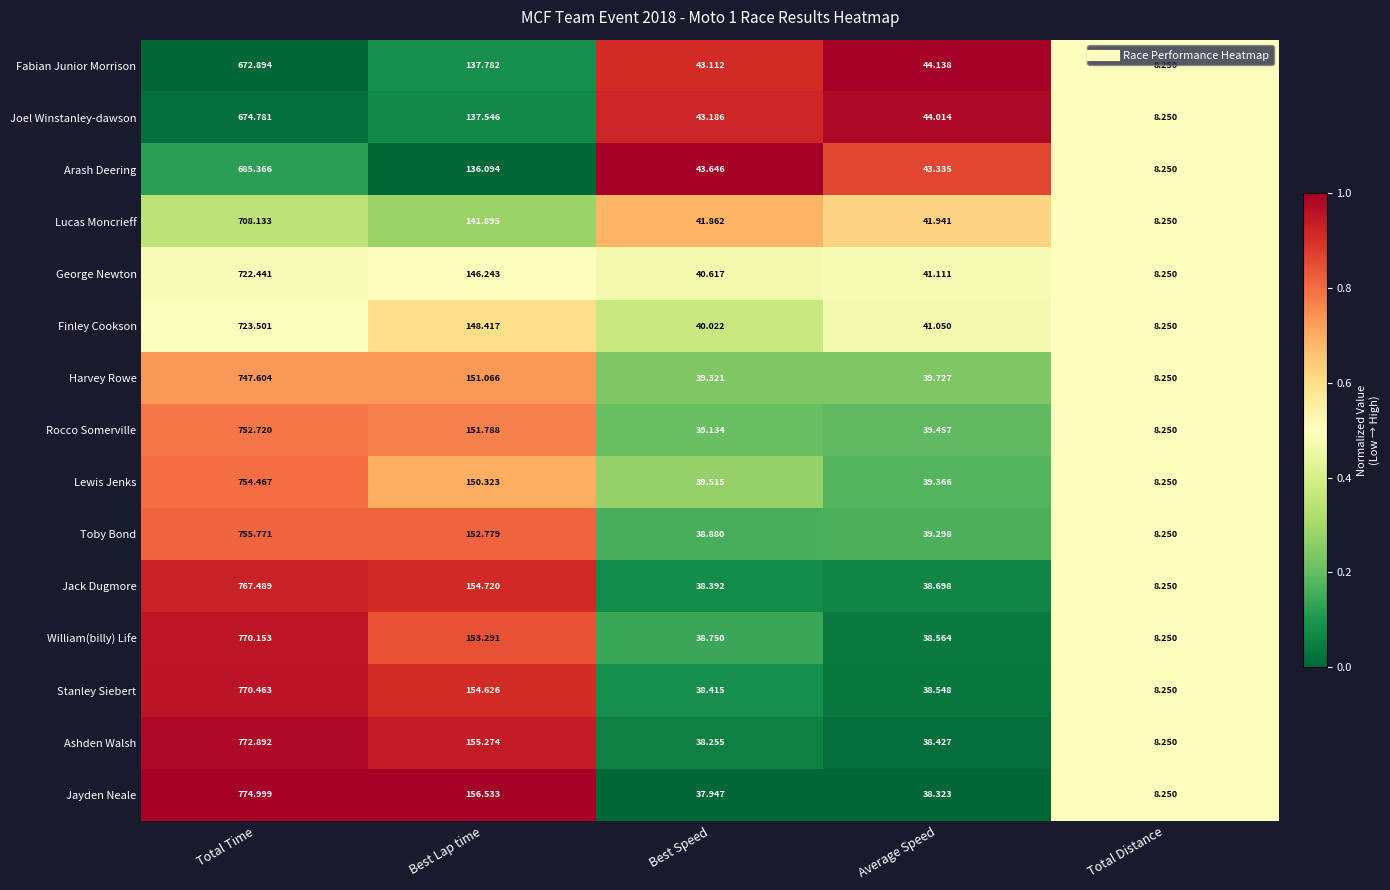

What is the spread (max minus min) of values at Total Time?

102.1